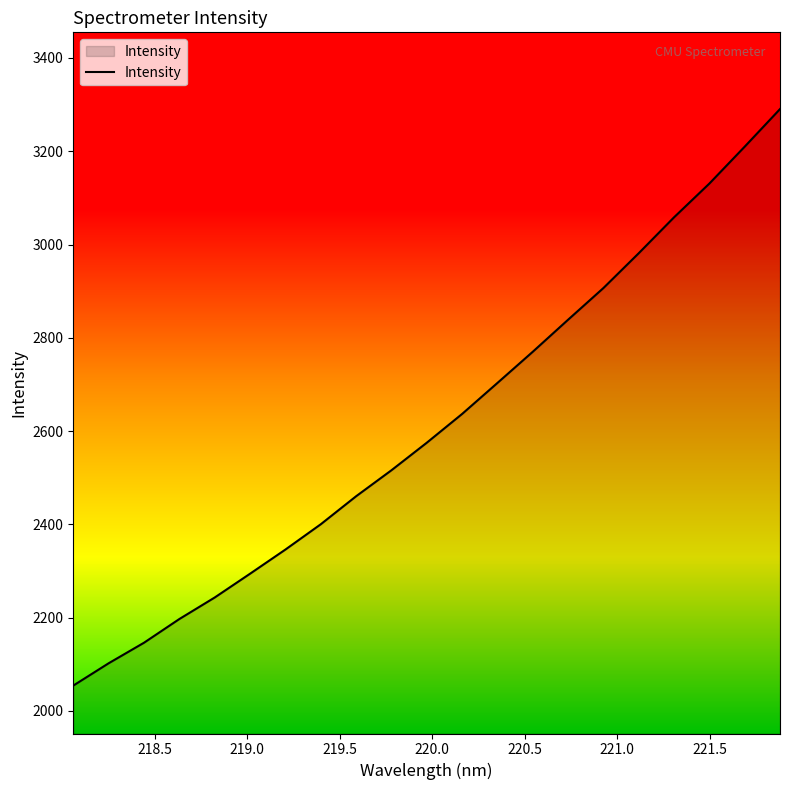

Does the chart display data point markers on the line(s)?

No